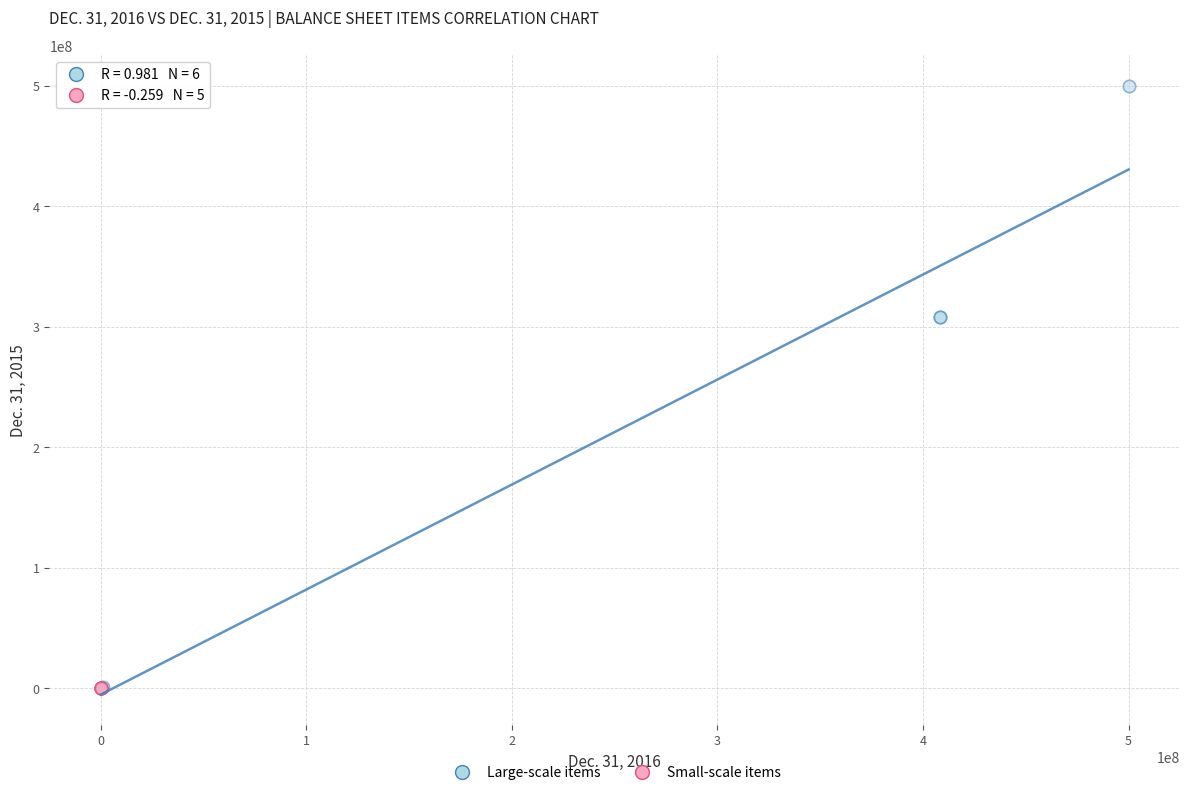

Which series reaches the maximum Y coordinate?

Large-scale items